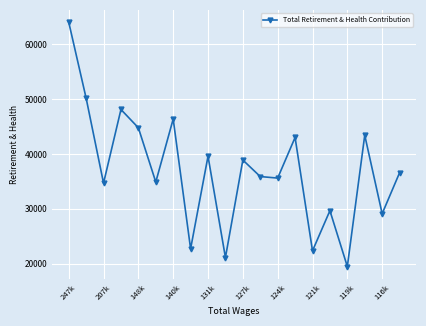

What is the smallest value displayed?

19478